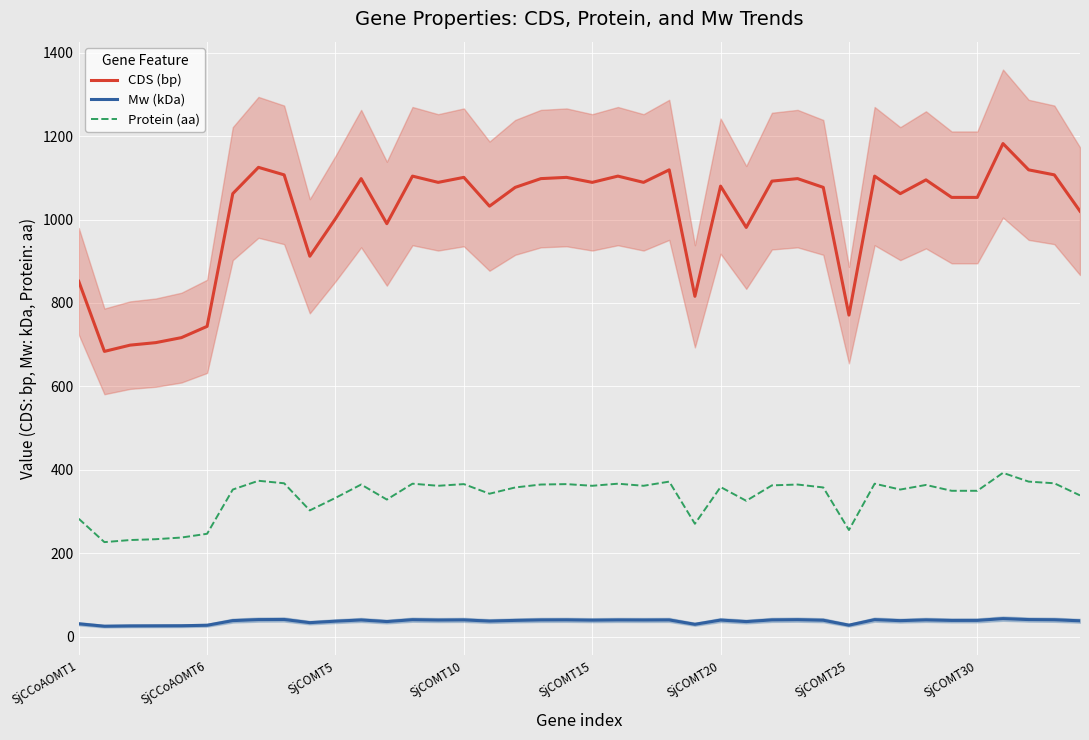

True or false: CDS (bp) and Protein (aa) cross at least once.

False